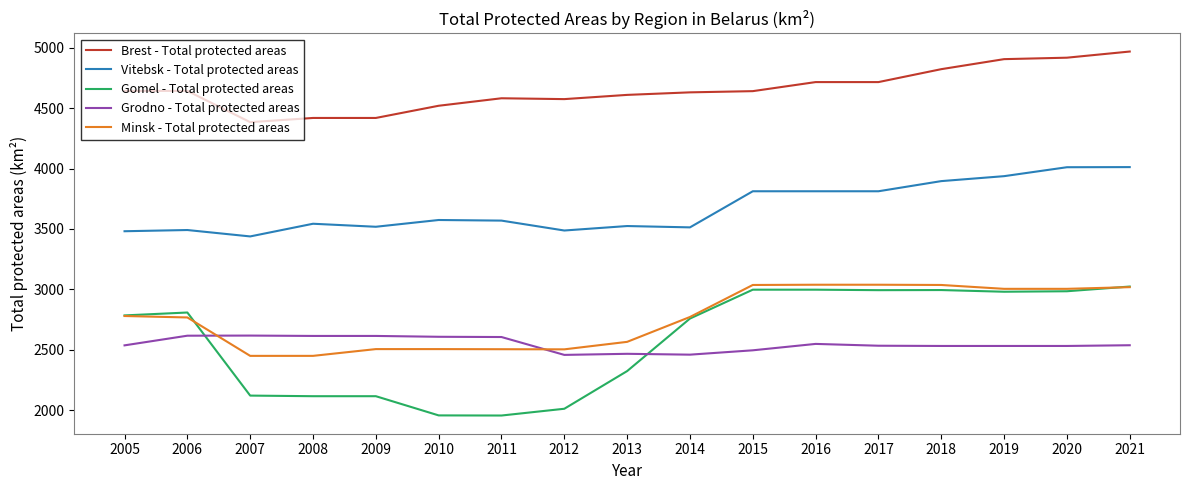

Between 2008 and 2014, which series saw the biggest shift?

Gomel - Total protected areas